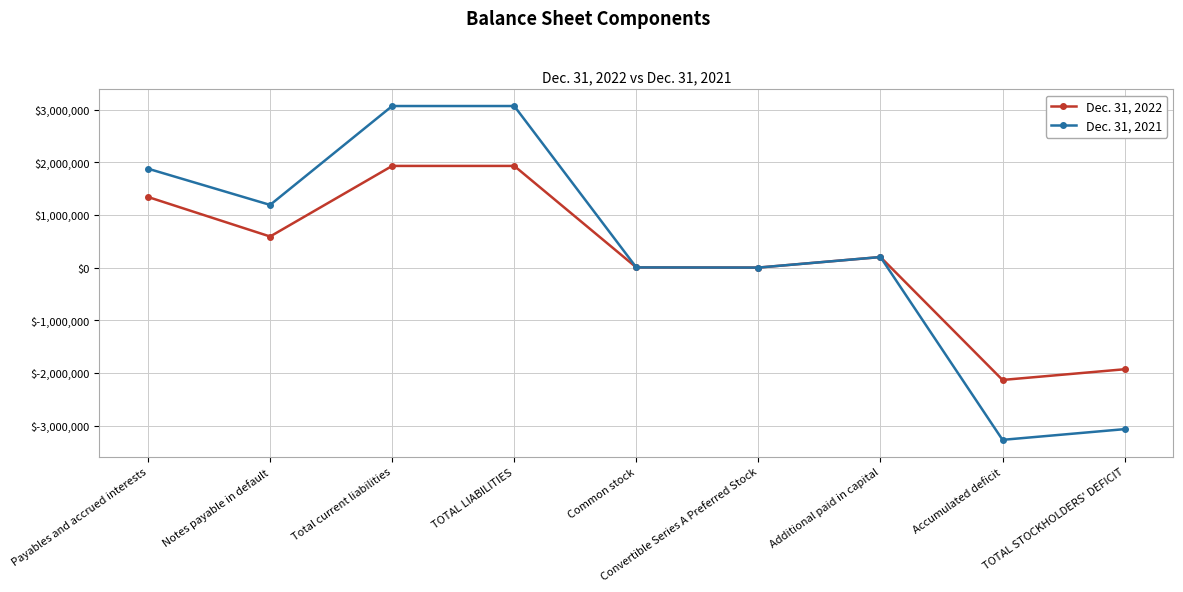

What is the average value of the Dec. 31, 2022 series?

214483